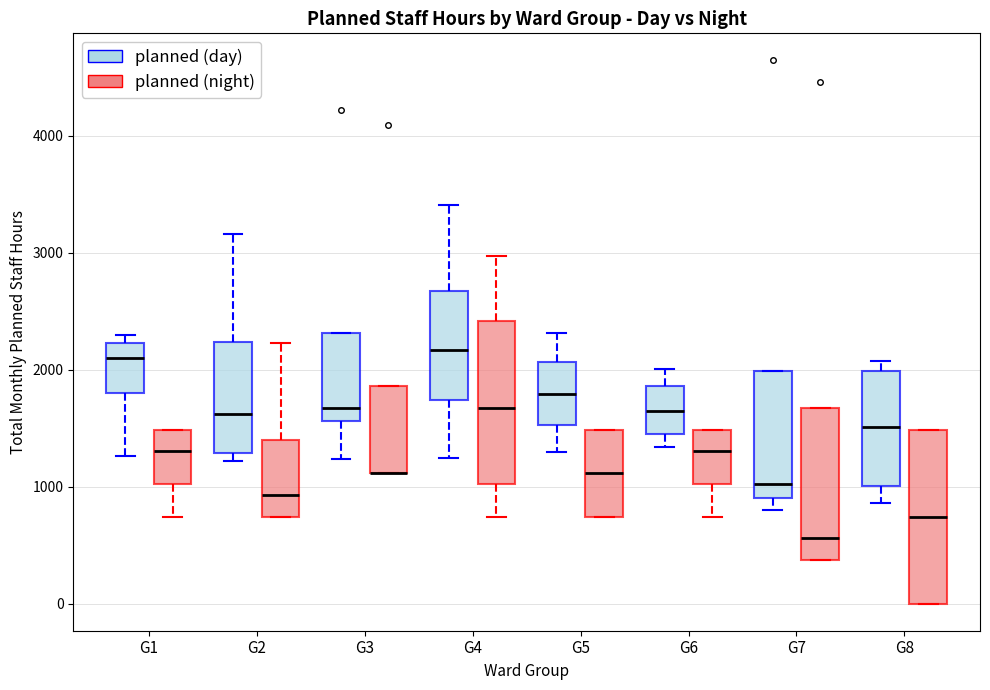

Reading left to right, transcribe this box plot: for each box, give where its median line is, the range the box spans, and where its two whiskers end, as read against the y-axis. The values are not printed on the chart, so give them approximately, as read against the axis.

G1 (planned (day)): median 2100, box 1800 to 2200, whiskers 1300 to 2300
G1 (planned (night)): median 1300, box 1000 to 1500, whiskers 700 to 1500
G2 (planned (day)): median 1600, box 1300 to 2200, whiskers 1200 to 3200
G2 (planned (night)): median 900, box 700 to 1400, whiskers 700 to 2200
G3 (planned (day)): median 1700, box 1600 to 2300, whiskers 1200 to 2300
G3 (planned (night)): median 1100 (drawn on the box's lower edge), box 1100 to 1900, whiskers 1100 to 1900
G4 (planned (day)): median 2200, box 1700 to 2700, whiskers 1200 to 3400
G4 (planned (night)): median 1700, box 1000 to 2400, whiskers 700 to 3000
G5 (planned (day)): median 1800, box 1500 to 2100, whiskers 1300 to 2300
G5 (planned (night)): median 1100, box 700 to 1500, whiskers 700 to 1500
G6 (planned (day)): median 1700, box 1500 to 1900, whiskers 1300 to 2000
G6 (planned (night)): median 1300, box 1000 to 1500, whiskers 700 to 1500
G7 (planned (day)): median 1000, box 900 to 2000, whiskers 800 to 2000
G7 (planned (night)): median 600, box 400 to 1700, whiskers 400 to 1700
G8 (planned (day)): median 1500, box 1000 to 2000, whiskers 900 to 2100
G8 (planned (night)): median 700, box 0 to 1500, whiskers 0 to 1500